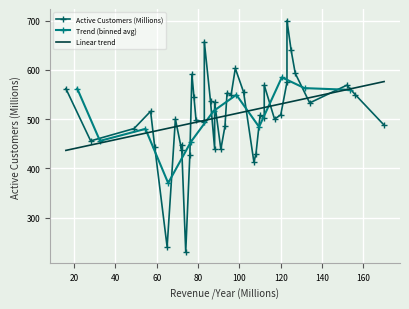

What is the value of the Trend (binned avg) point at the 6th from the left?

516.7